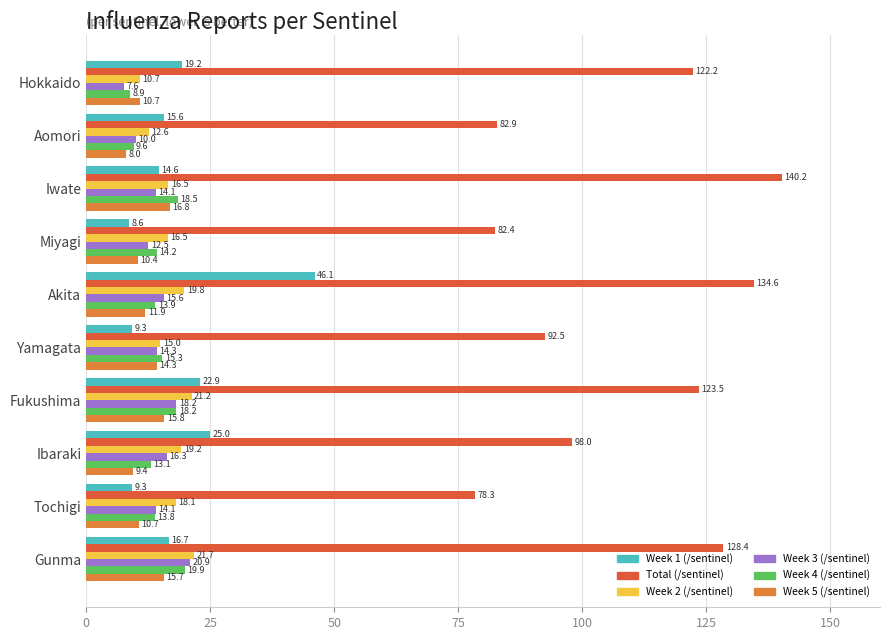

What value does the Total (/sentinel) series have at Aomori?

82.9